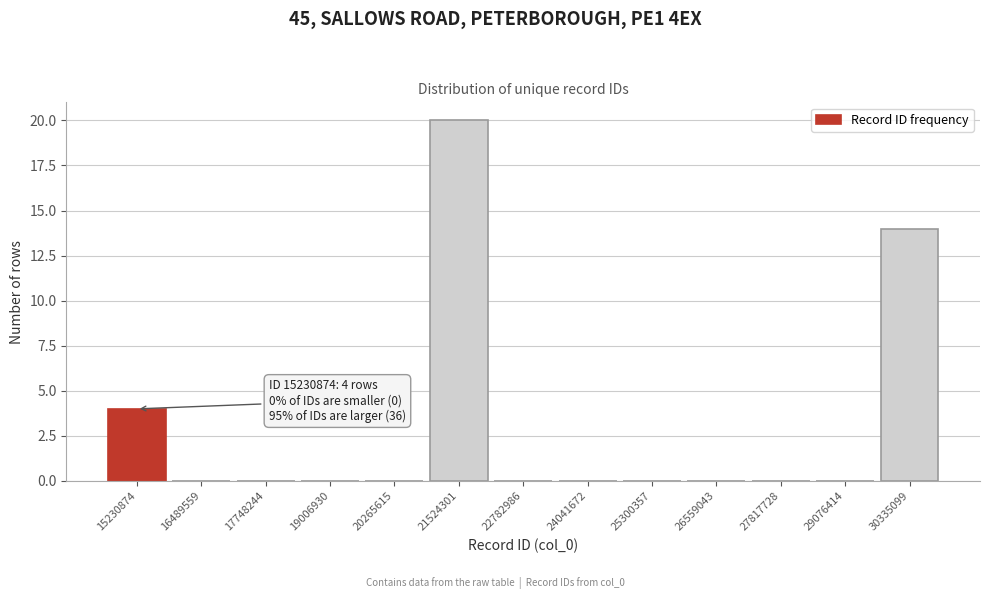

Reading right to left, extract all data points from this chart.

30335099=14	29076414=0	27817728=0	26559043=0	25300357=0	24041672=0	22782986=0	21524301=20	20265615=0	19006930=0	17748244=0	16489559=0	15230874=4